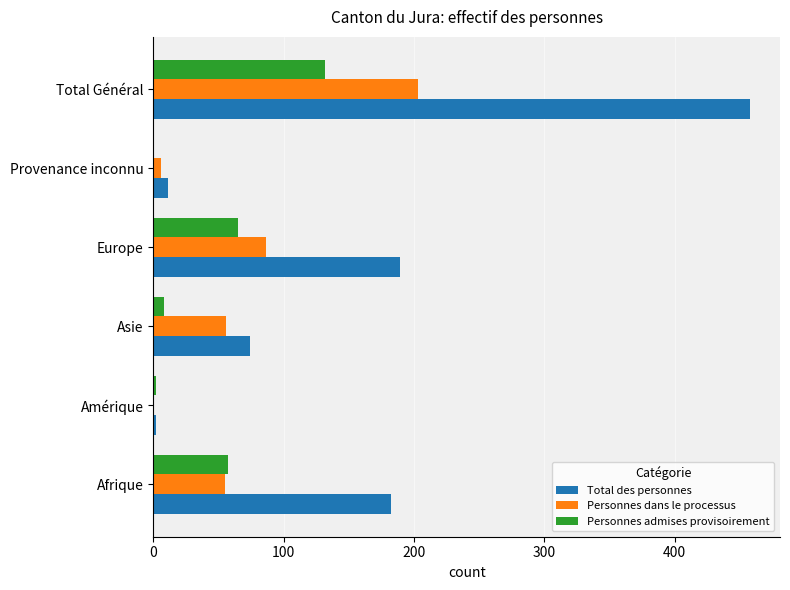

Between Asie and Total Général, which series saw the biggest shift?

Total des personnes